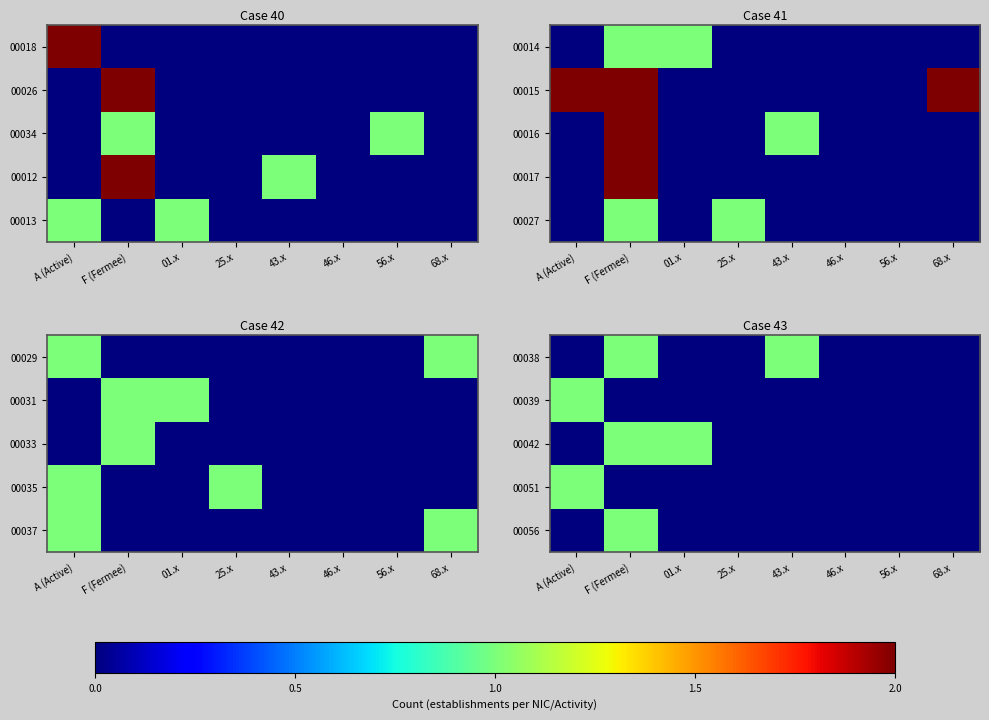

At how many categories does at least one series exceed 0?

4